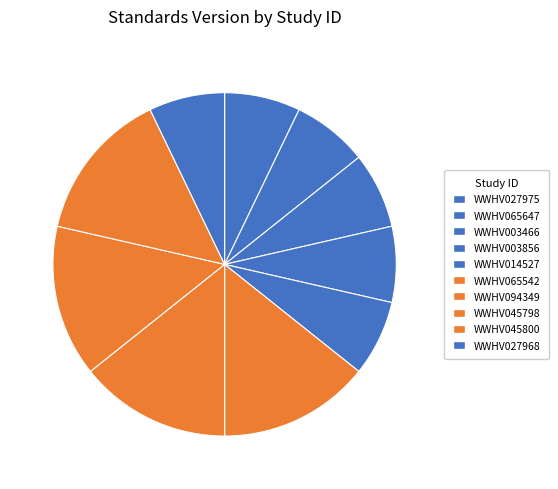

How many slices are in this pie chart?

10